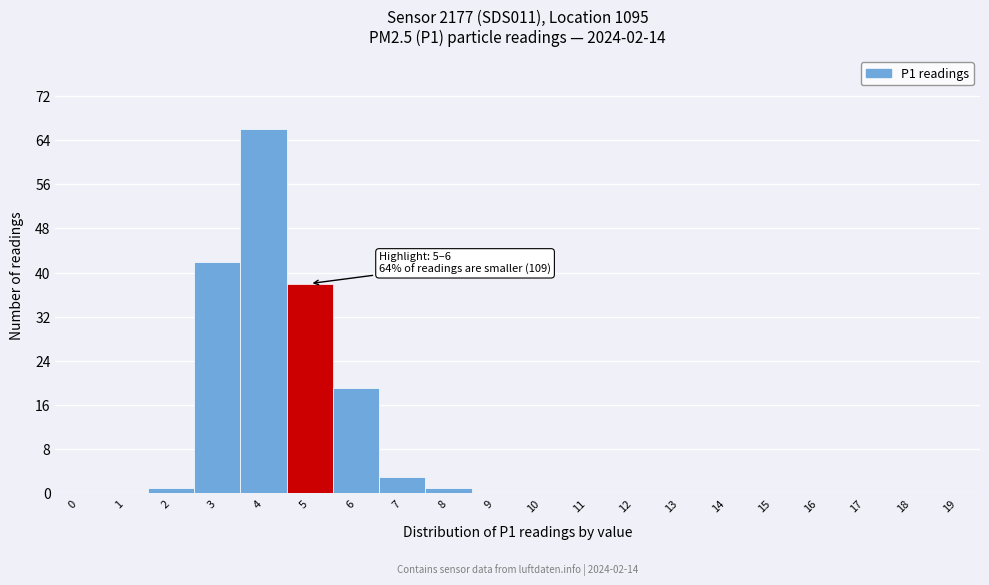

Reading left to right, transcribe all the data shown in this chart.

0=0	1=0	2=1	3=42	4=66	5=38	6=19	7=3	8=1	9=0	10=0	11=0	12=0	13=0	14=0	15=0	16=0	17=0	18=0	19=0